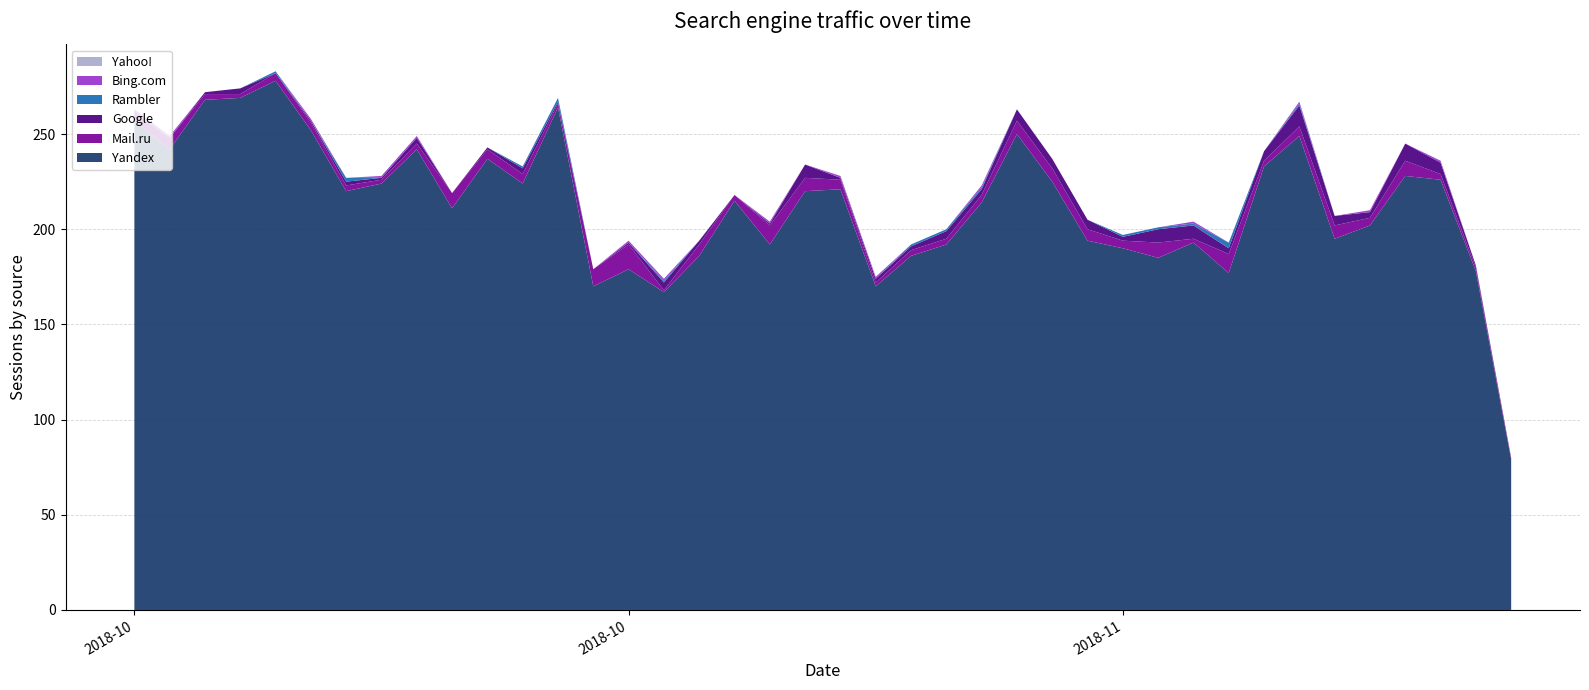

Reading right to left, extract all data points from this chart.

Yandex: 79	178	226	228	202	195	249	233	177	193	185	190	194	225	250	214	192	186	170	221	220	192	215	186	167	179	170	264	224	237	211	242	224	220	252	278	269	268	242	257
Mail.ru: 1	2	3	8	4	7	5	3	10	2	8	4	6	7	7	4	3	3	2	5	7	10	3	6	1	13	9	2	5	5	8	3	2	3	4	4	2	3	6	4
Google: 0	1	6	9	3	5	11	5	3	7	7	2	5	5	6	3	4	2	2	1	7	1	0	2	4	1	0	1	3	1	0	3	1	2	1	0	3	1	0	1
Rambler: 0	0	0	0	0	0	1	0	3	1	1	1	0	0	0	1	1	1	0	0	0	0	0	0	1	0	0	2	1	0	0	0	0	2	0	1	0	0	0	0
Bing.com: 0	0	1	0	1	0	1	0	0	1	0	0	0	0	0	1	0	0	1	1	0	1	0	0	1	1	0	0	0	0	0	1	1	0	1	0	0	0	1	1
Yahoo!: 0	0	0	0	0	0	0	0	0	0	0	0	0	0	0	0	0	0	0	0	0	0	0	0	0	0	0	0	0	0	0	0	0	0	0	0	0	0	0	0